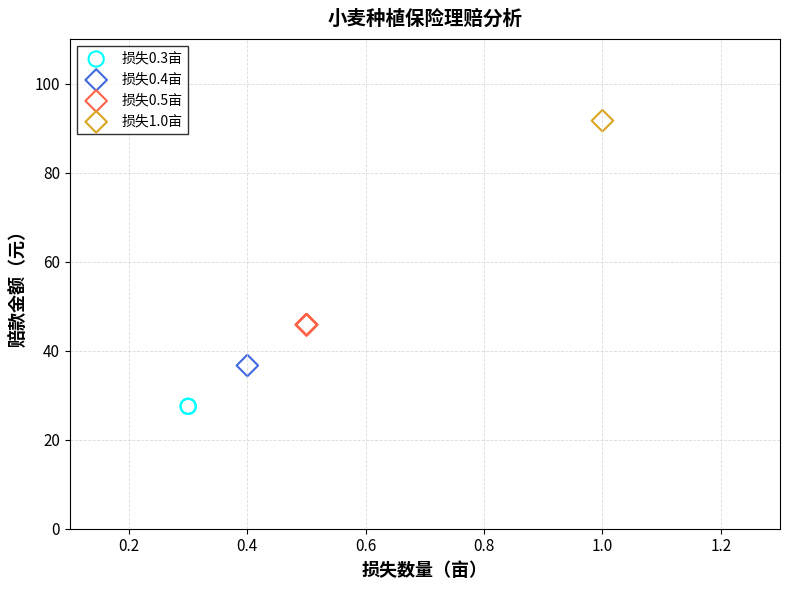

What are all the series names shown in the legend?

损失0.3亩, 损失0.4亩, 损失0.5亩, 损失1.0亩